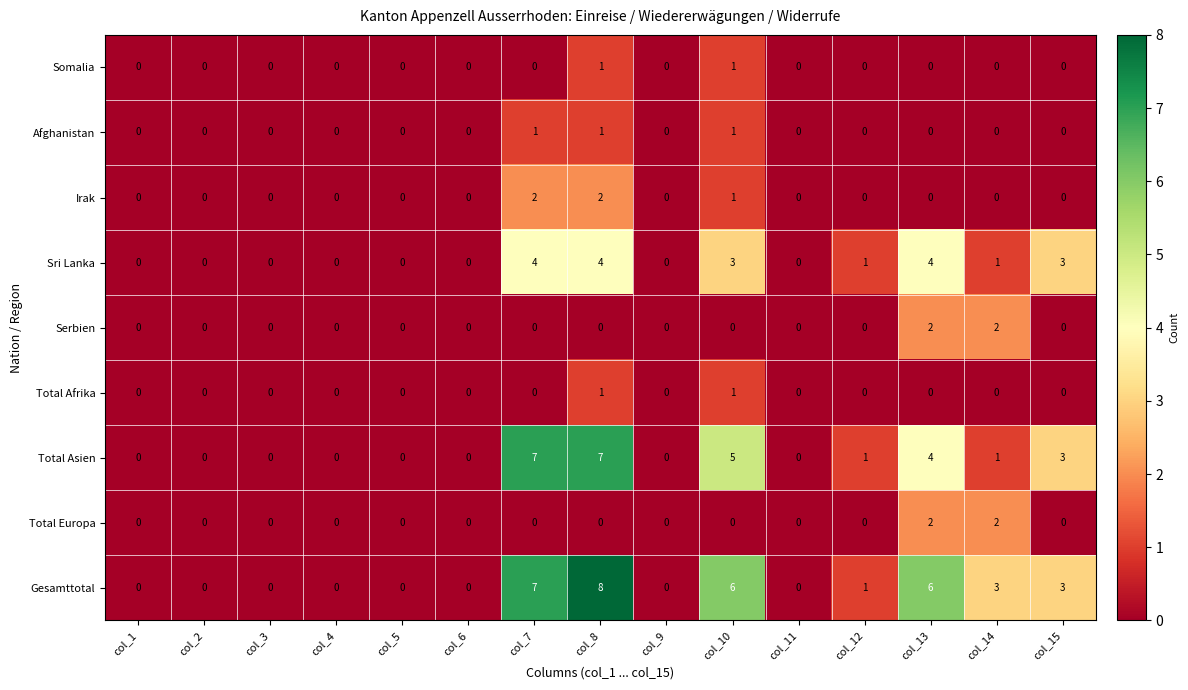

Is the value of Total Asien at col_8 greater than the value of Somalia at col_10?

Yes